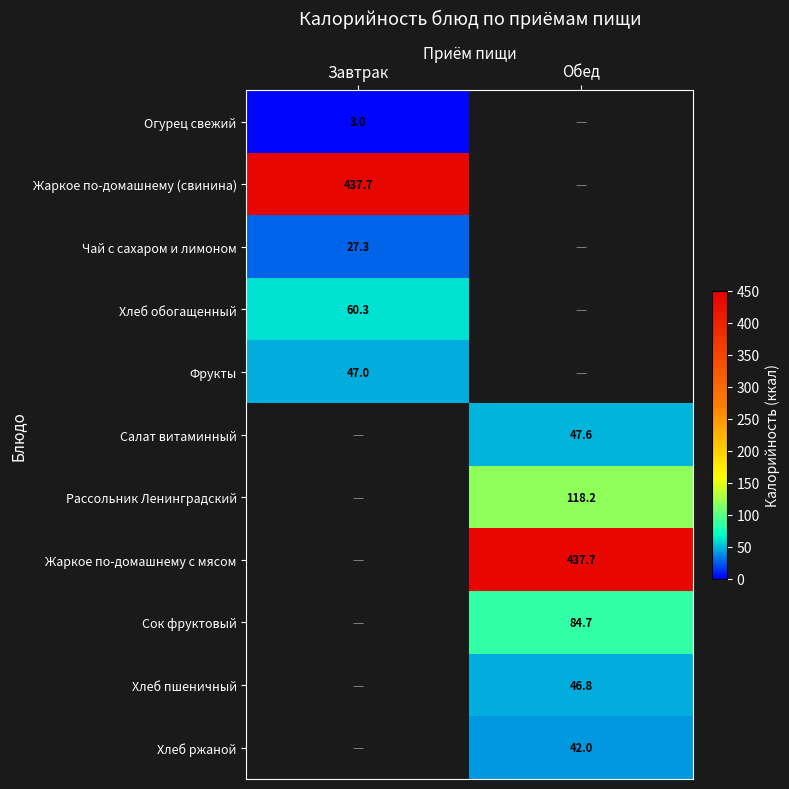

The Салат витаминный series shows 67.9 at Обед. True or false?

False